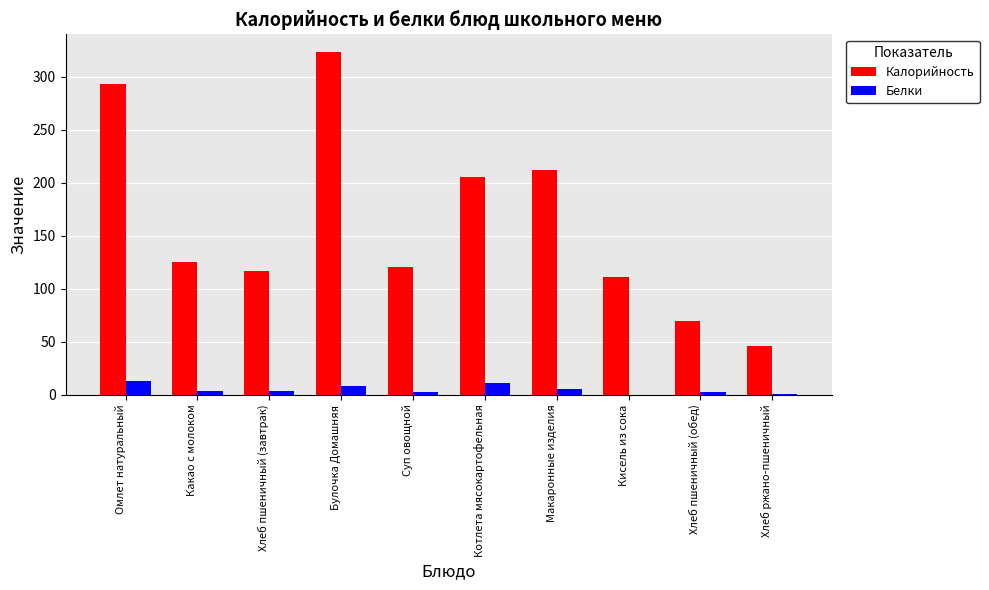

What is the sum of all Белки values?

51.7